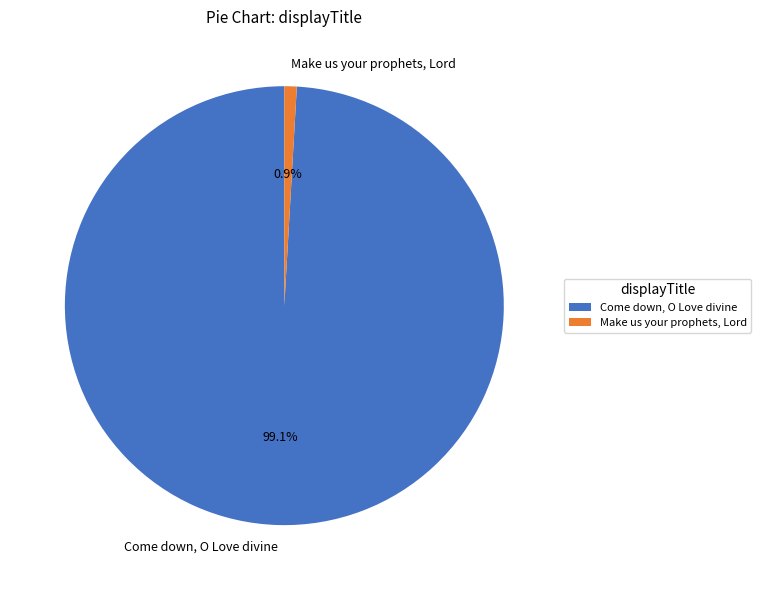

Is it true that Come down, O Love divine is 99% of the pie?

True